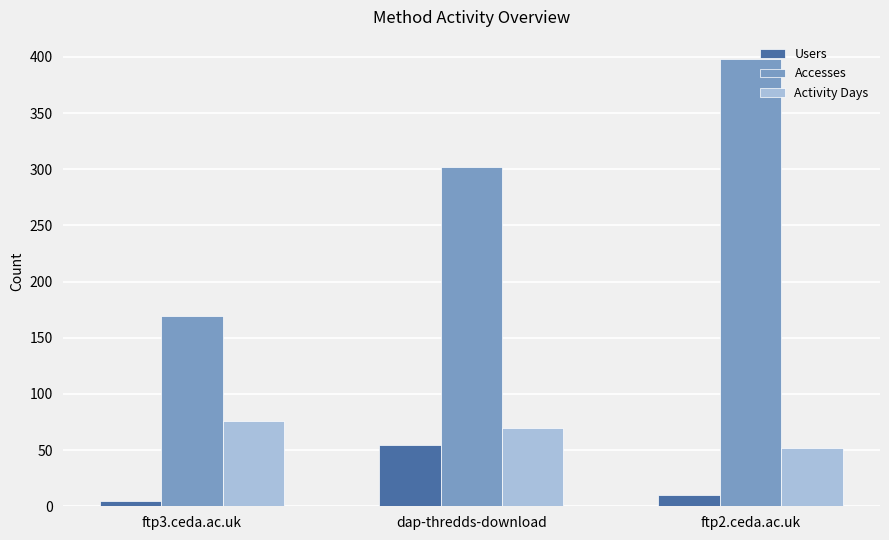

What is the difference between the second highest and minimum values in the Accesses series?

133